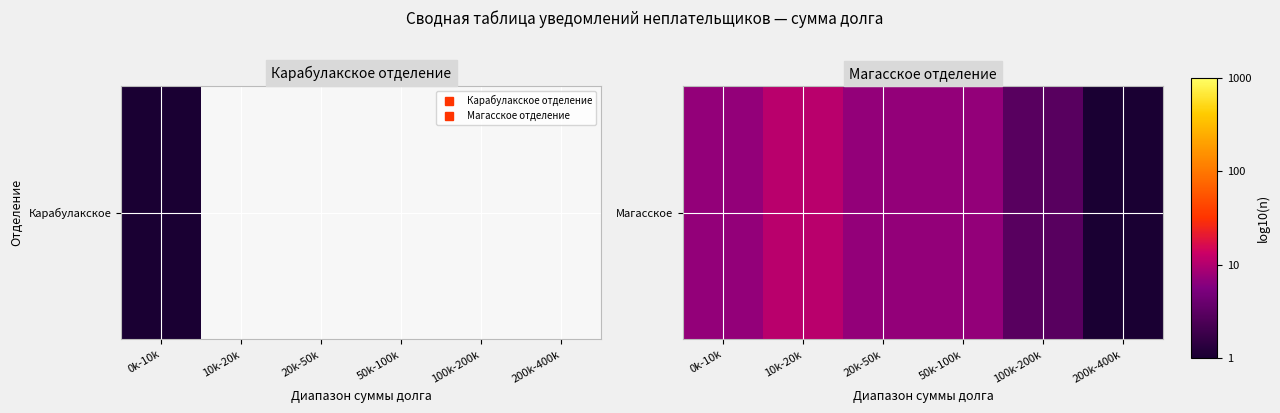

What is the sum of all values?

4.1